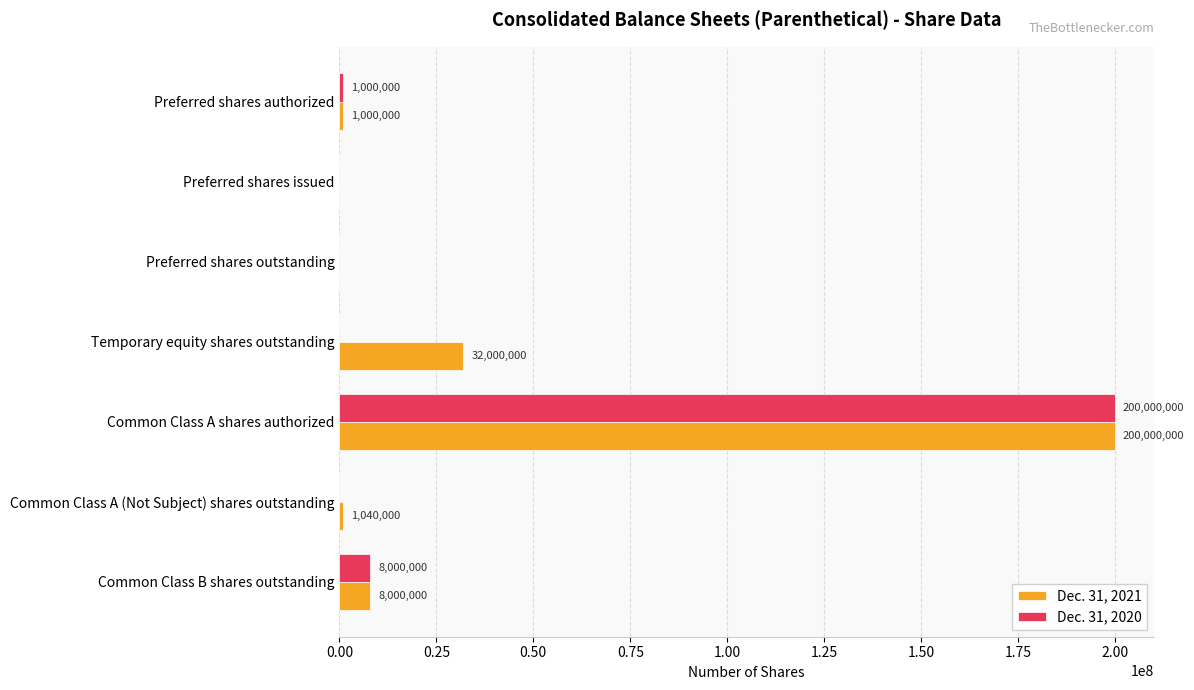

Is it true that Dec. 31, 2020 equals -108362456 at Preferred shares issued?

False